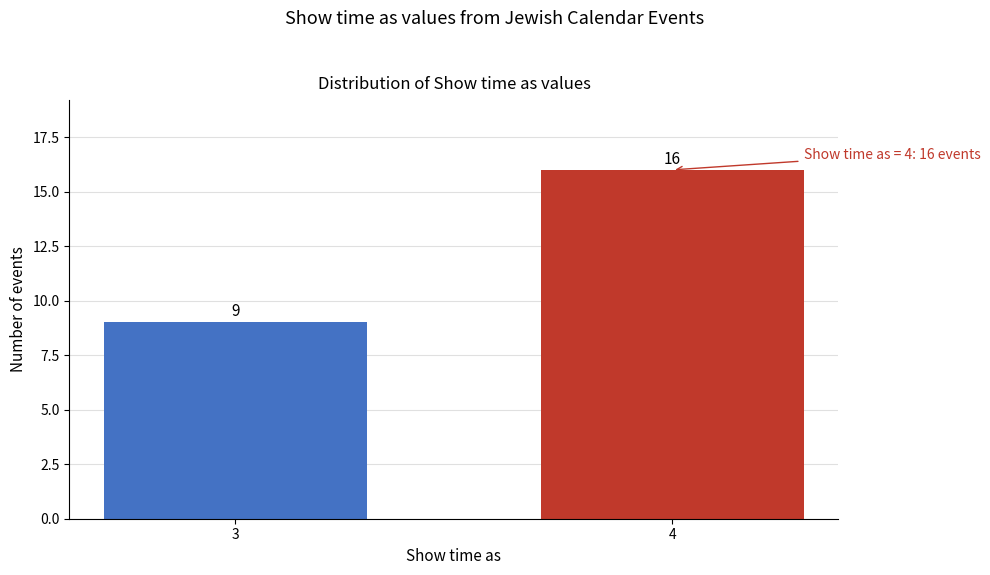

Reading right to left, transcribe all the data shown in this chart.

16	9